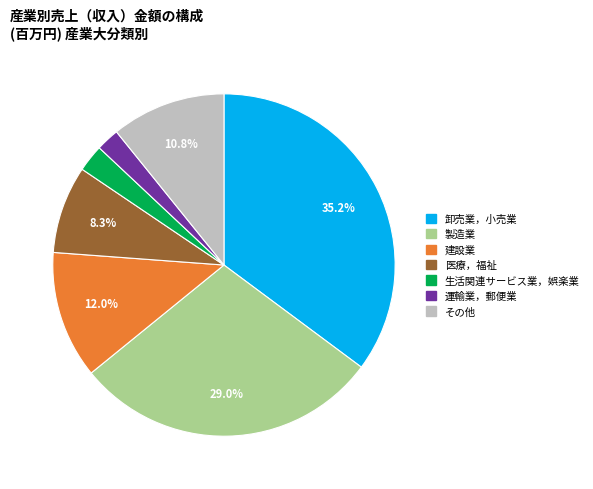

Does any single category account for the majority?

No